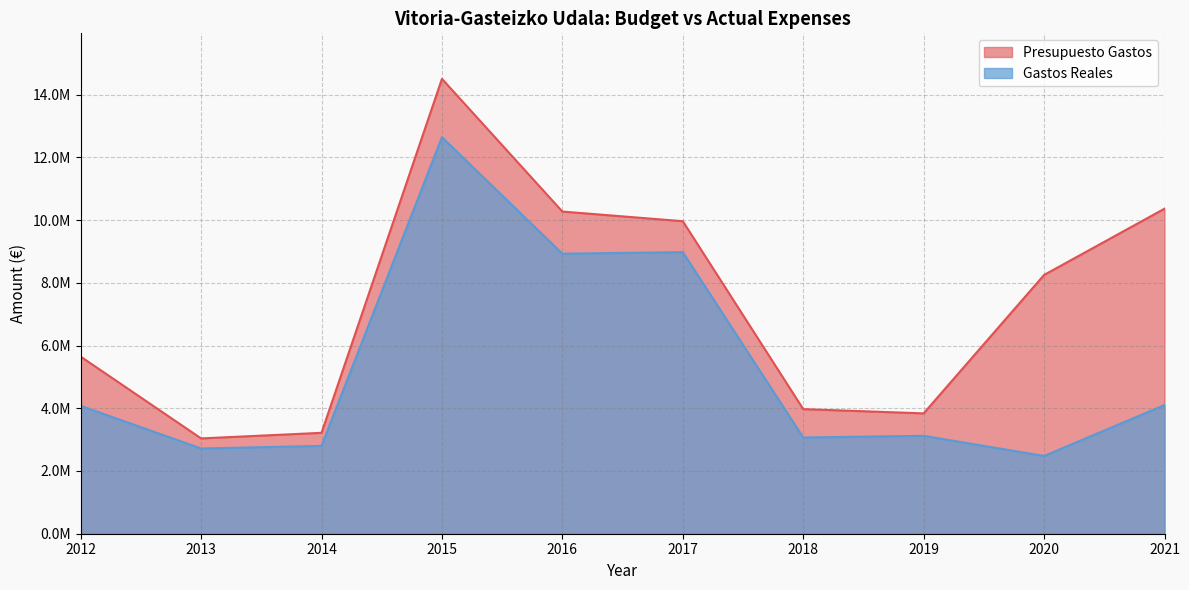

Rank the series by their maximum value, from lowest to highest.

Gastos Reales, Presupuesto Gastos